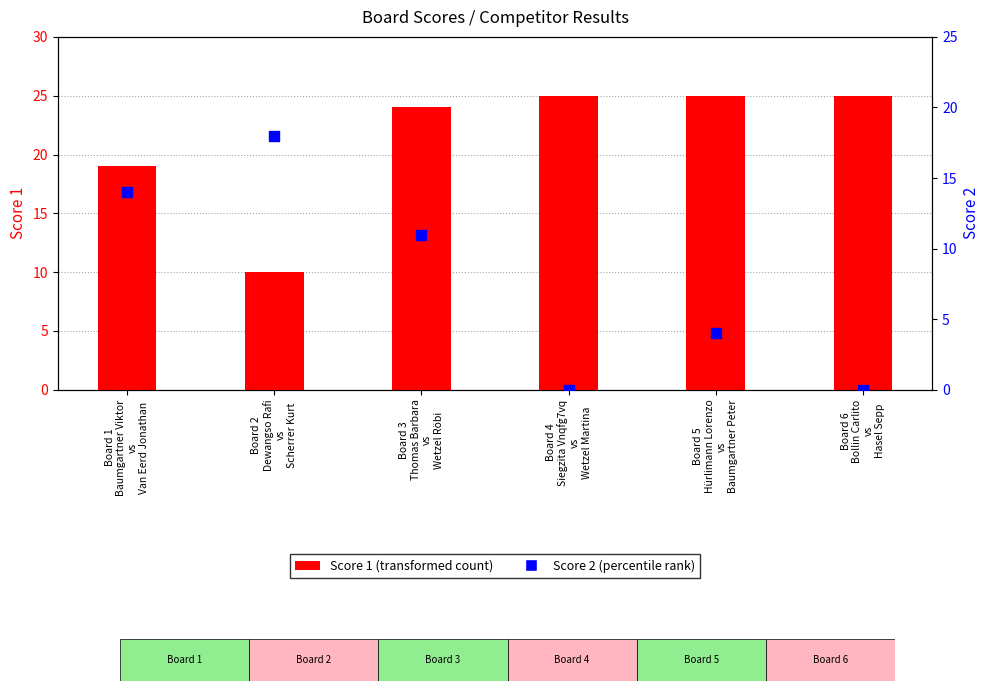

At which category is the sum across all series the highest?

Board 3
Thomas Barbara
vs
Wetzel Röbi